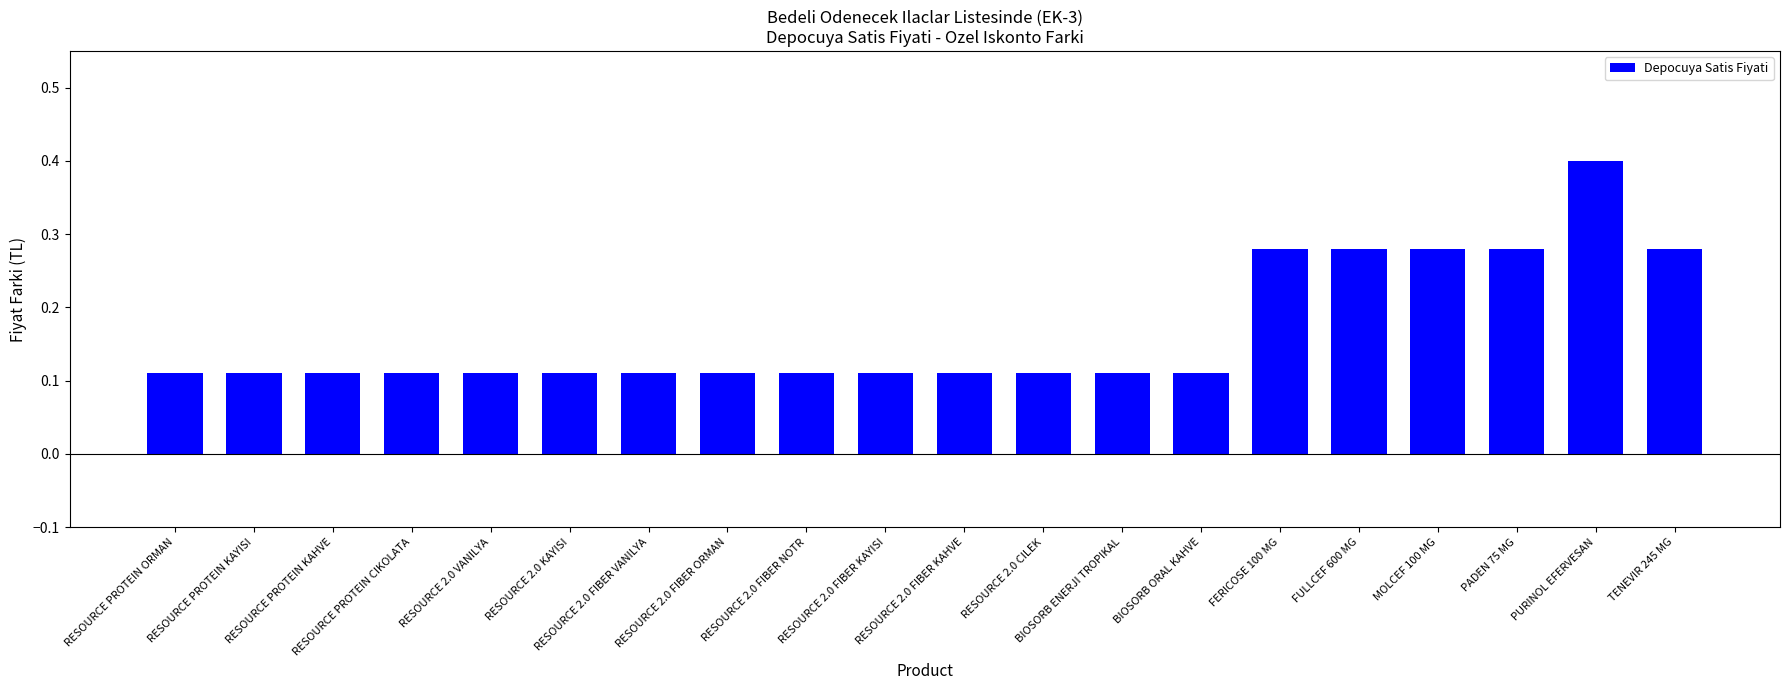

What is the label of the 16th bar from the left?

FULLCEF 600 MG